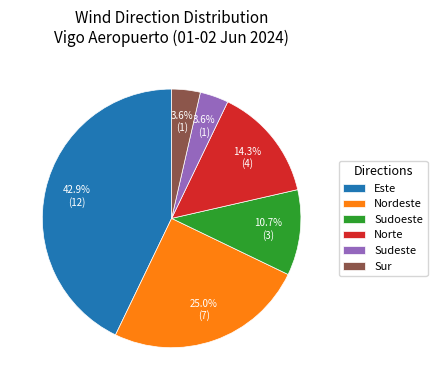

To the nearest percent, what percentage of the pie is Norte?

14%